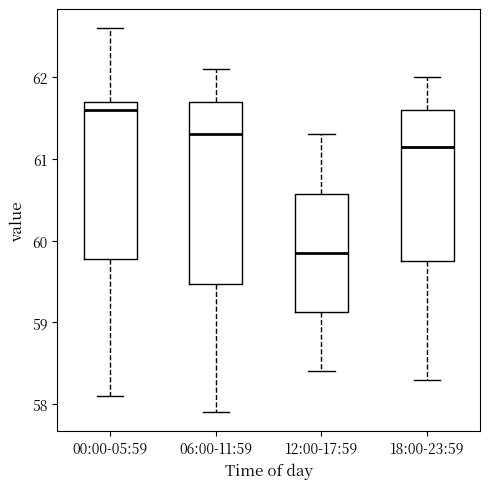

Comparing the boxes themselves (not the whiskers), which one is the tallest?

06:00-11:59